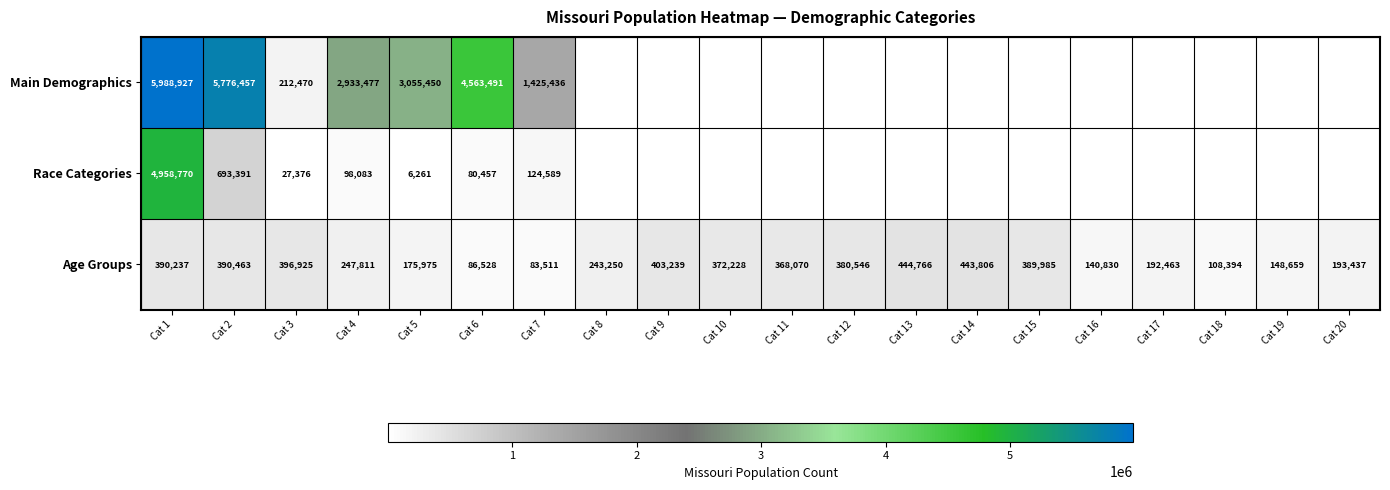

At how many categories does at least one series exceed 3909809?

3